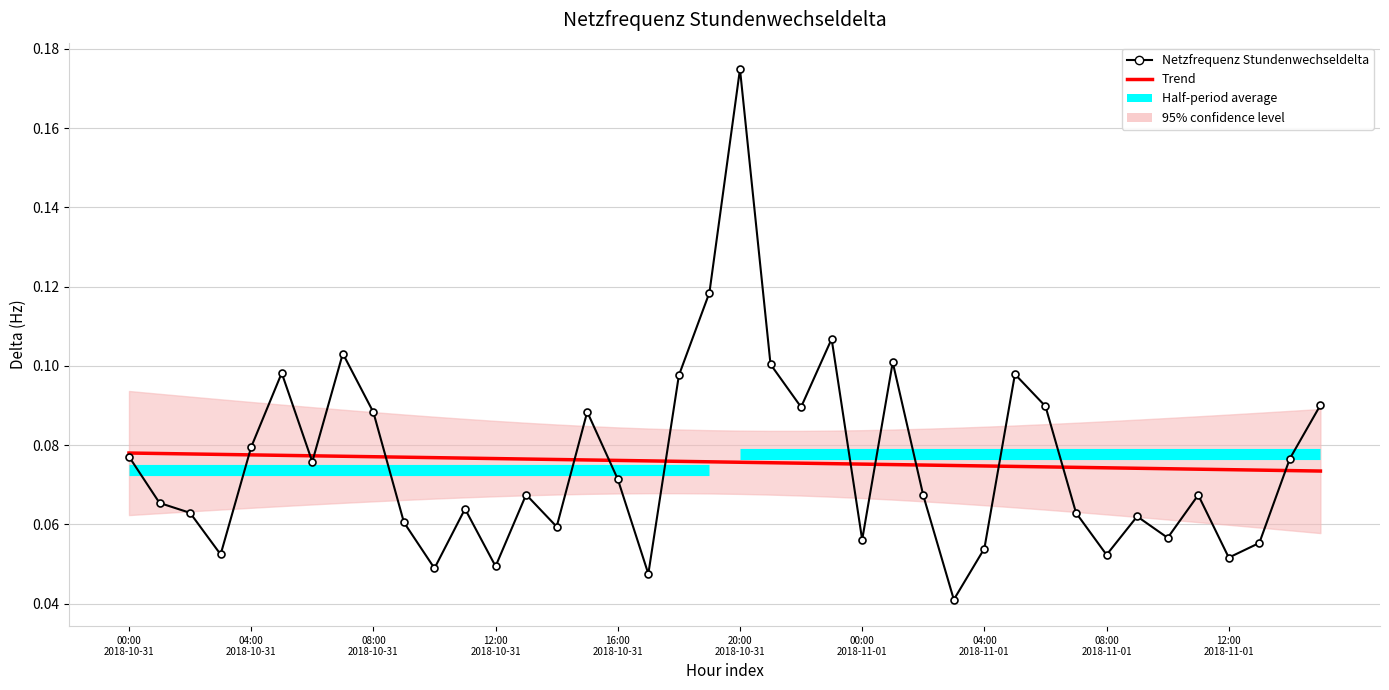

Reading left to right, what are all the values shown in this chart?

Trend: 0.1	0.1	0.1	0.1	0.1	0.1	0.1	0.1	0.1	0.1	0.1	0.1	0.1	0.1	0.1	0.1	0.1	0.1	0.1	0.1	0.1	0.1	0.1	0.1	0.1	0.1	0.1	0.1	0.1	0.1	0.1	0.1	0.1	0.1	0.1	0.1	0.1	0.1	0.1	0.1
Netzfrequenz Stundenwechseldelta: 0.1	0.1	0.1	0.1	0.1	0.1	0.1	0.1	0.1	0.1	0.0	0.1	0.0	0.1	0.1	0.1	0.1	0.0	0.1	0.1	0.2	0.1	0.1	0.1	0.1	0.1	0.1	0.0	0.1	0.1	0.1	0.1	0.1	0.1	0.1	0.1	0.1	0.1	0.1	0.1